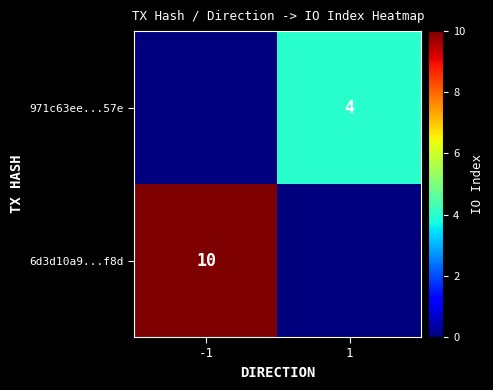

The 6d3d10a9...f8d series shows 10 at -1. True or false?

True